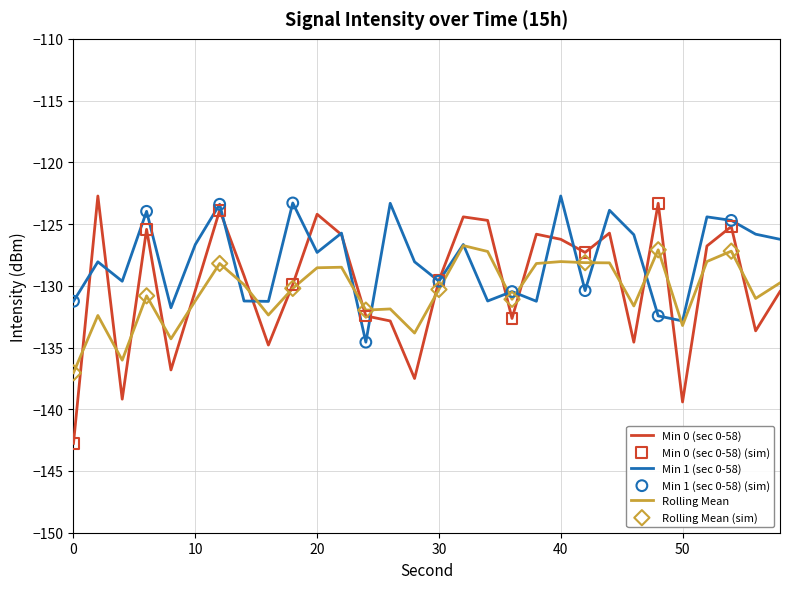

Which series has the largest total across all categories?

Min 1 (sec 0-58)